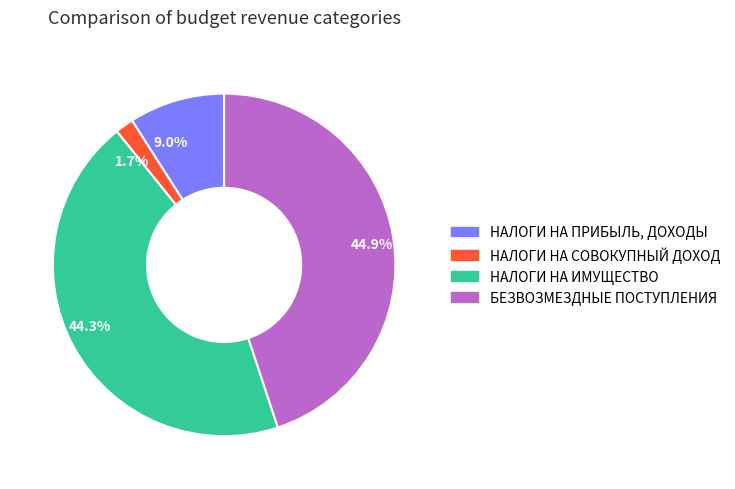

Between 44.3% and 9.0%, which is larger?

44.3%